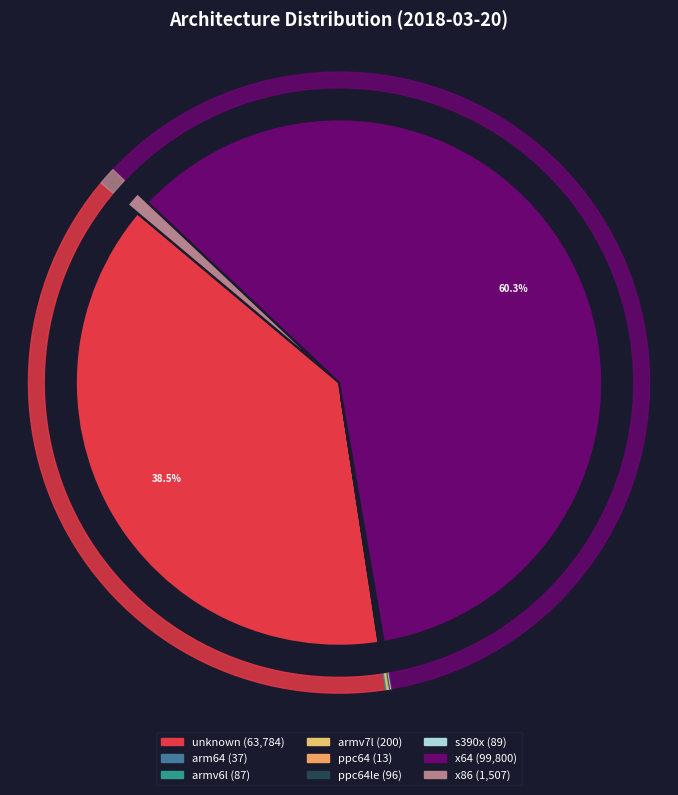

Combined, what portion of the pie is s390x and armv6l?

0.1%